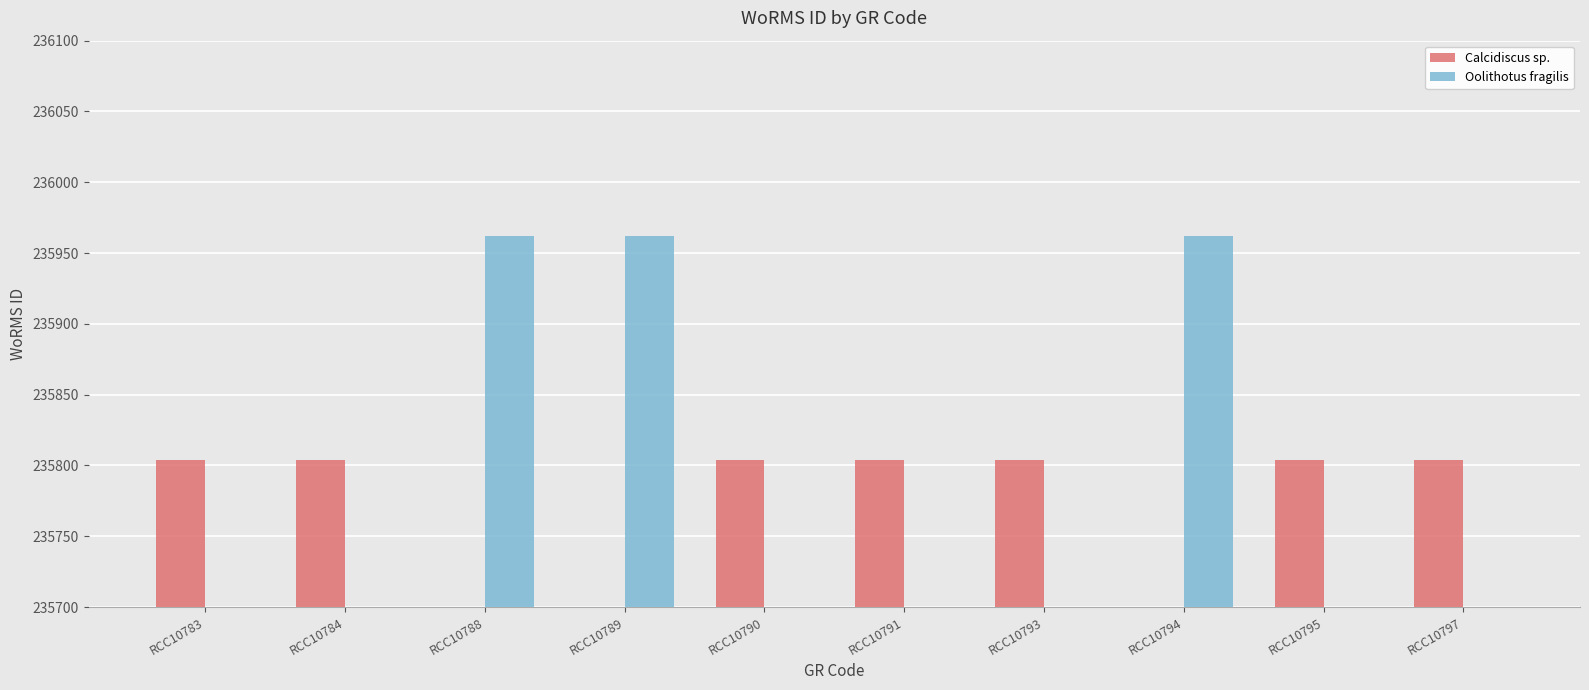

What is the difference between the Oolithotus fragilis values at RCC10790 and RCC10789?

235962